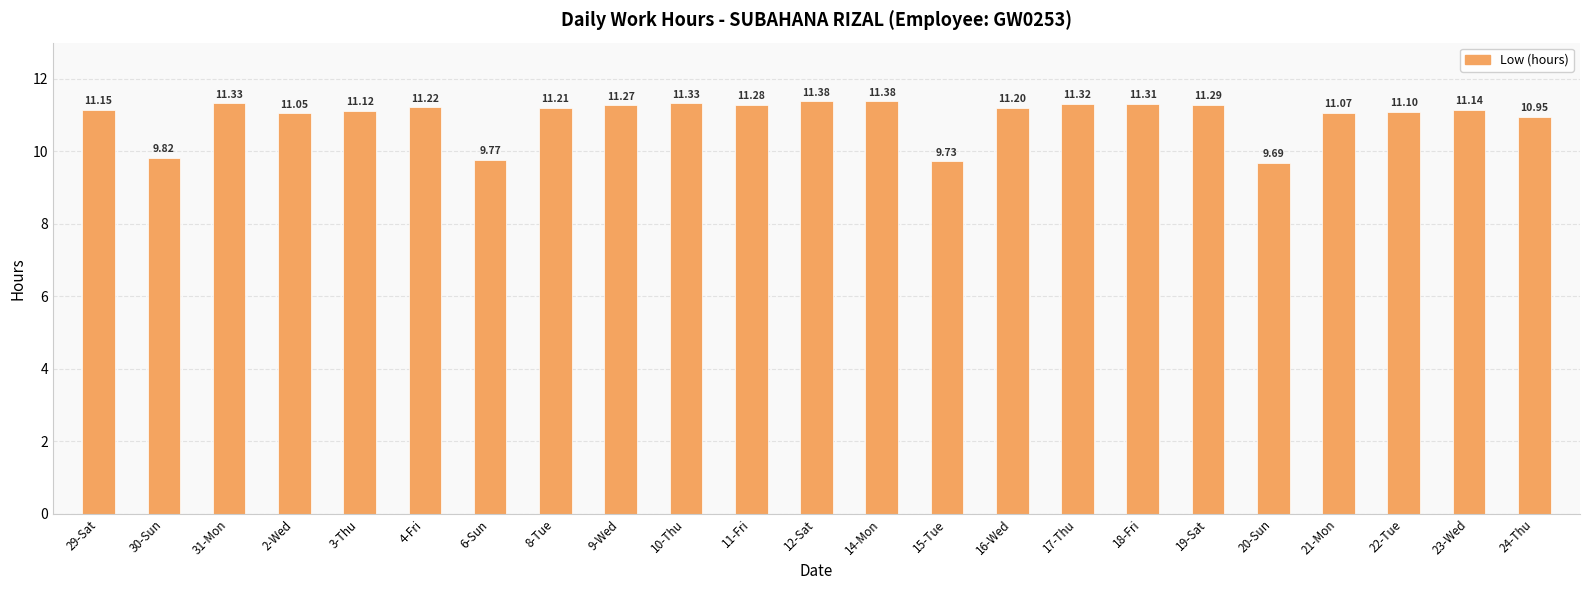

What is the maximum value shown in the chart?

11.4